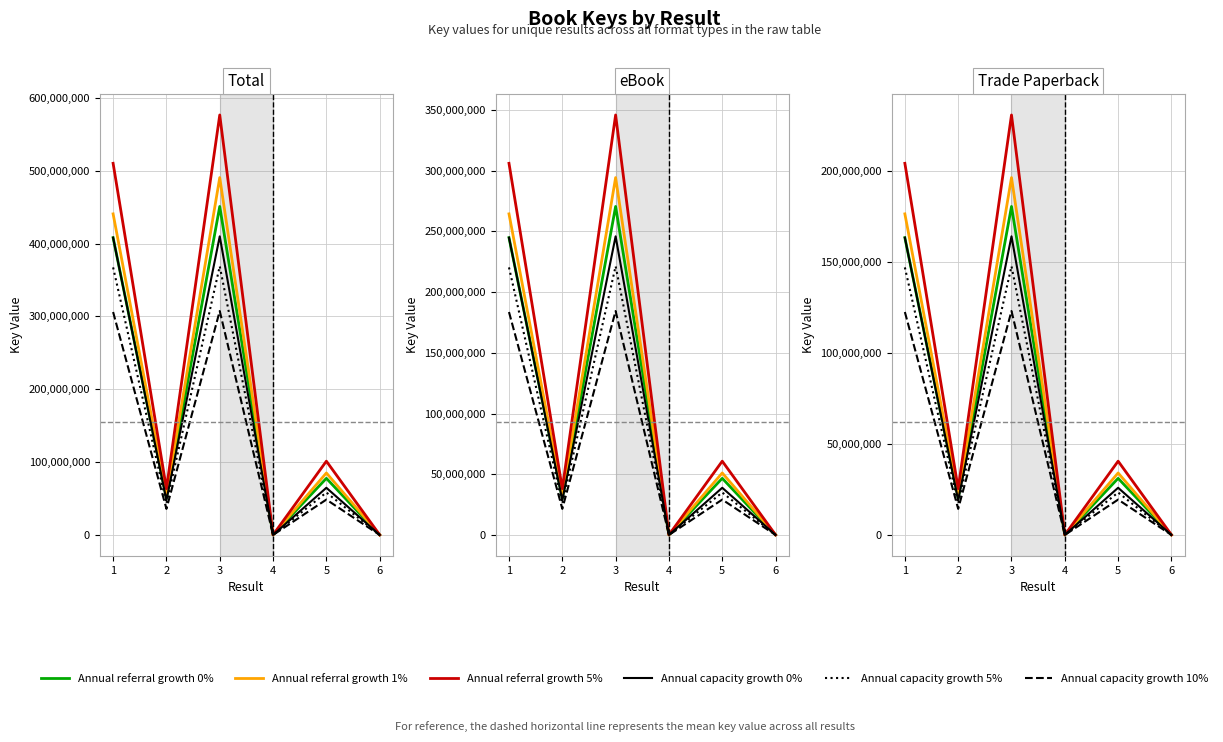

Read the Annual capacity growth 5% value at 5.

23354390.5